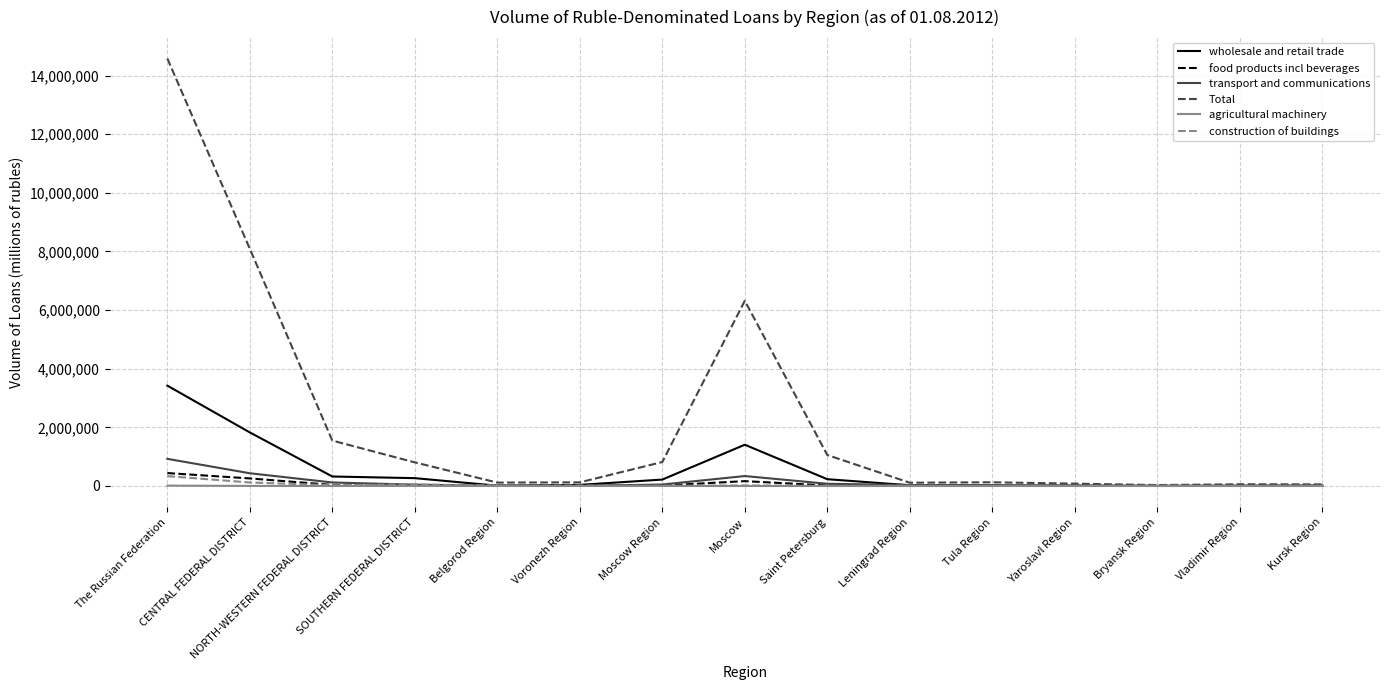

Which series has the largest total across all categories?

Total